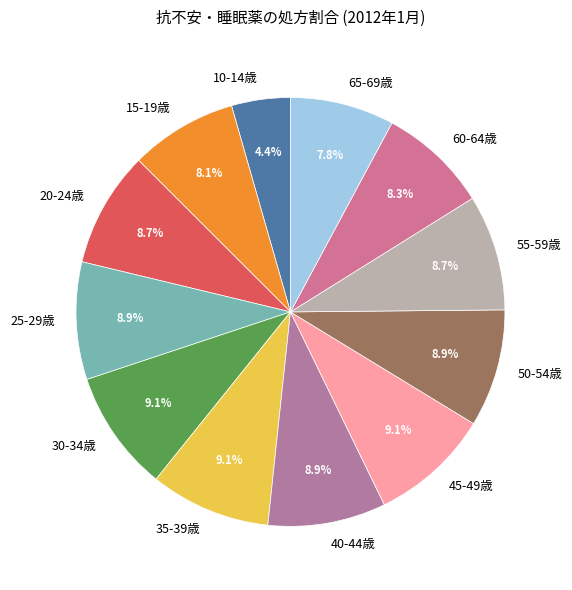

How much of the chart is everything except 30-34歳?

90.9%